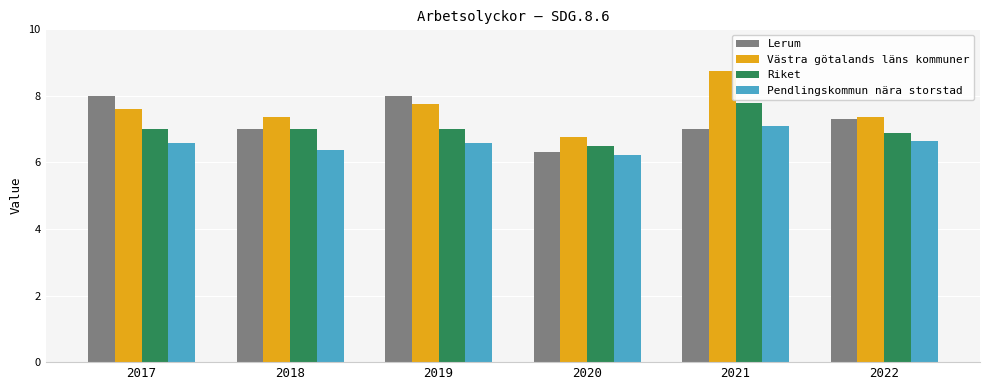

What is the maximum value shown in the chart?

8.7